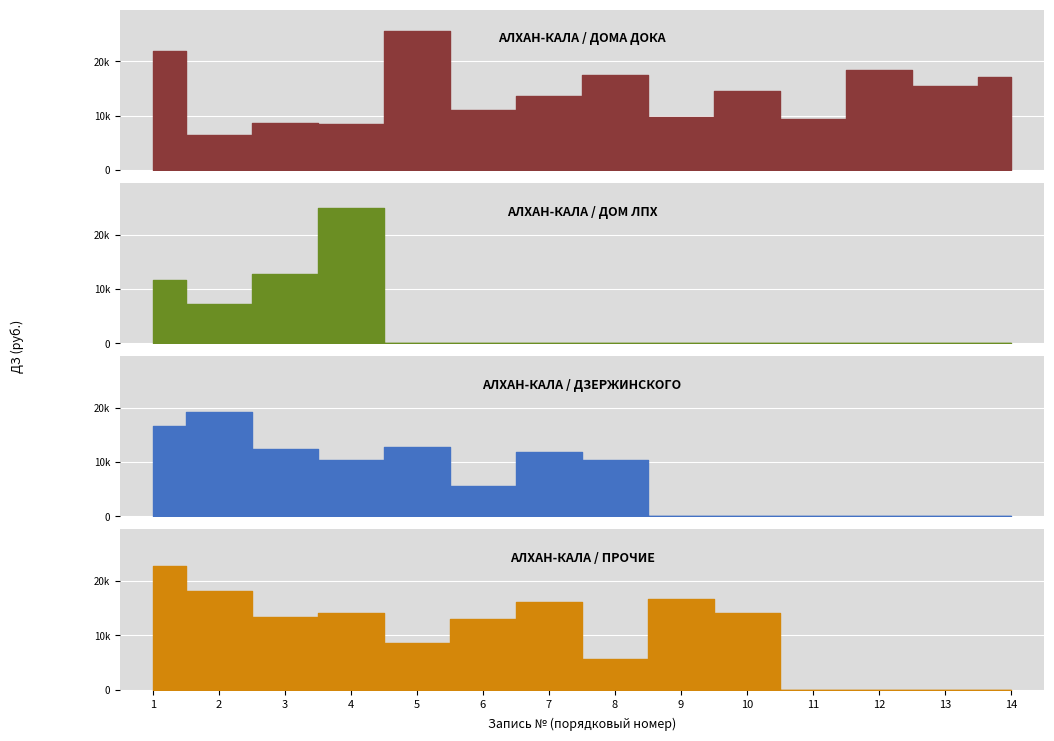

In АЛХАН-КАЛА / ДОМА ДОКА, how many points are lower than both neighbors (excluding endpoints)?

6